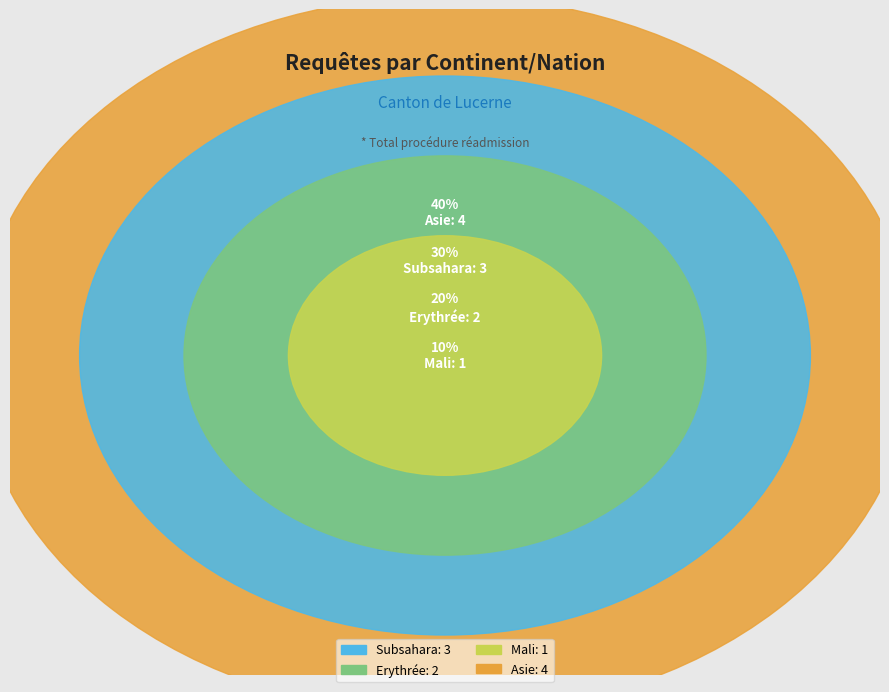

Count the number of slices in the pie.

4